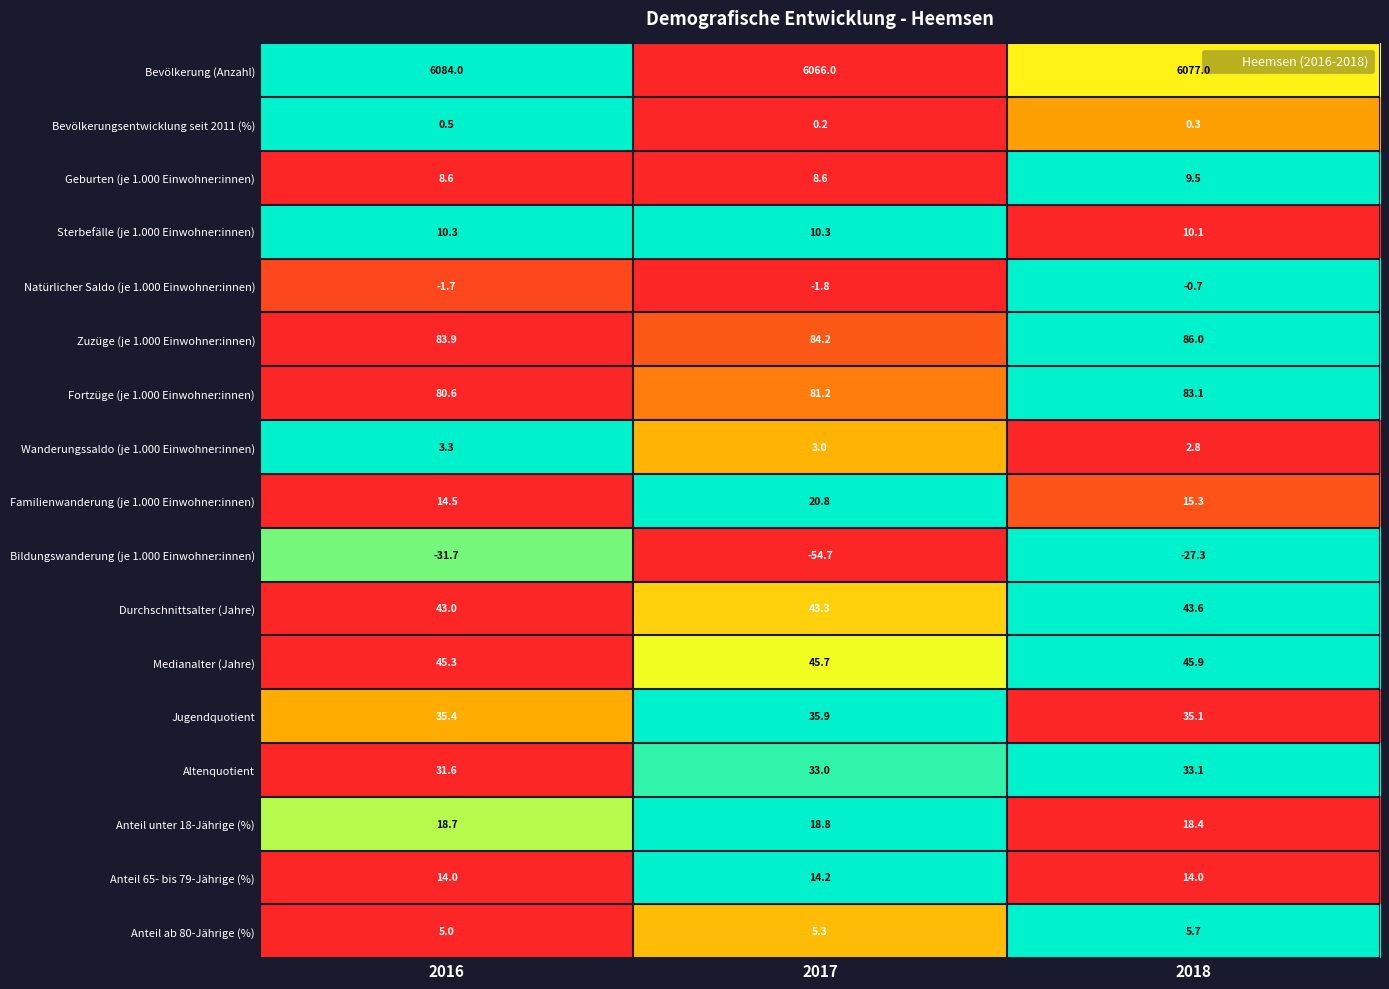

Is it true that Durchschnittsalter (Jahre) equals 28.8 at 2017?

False